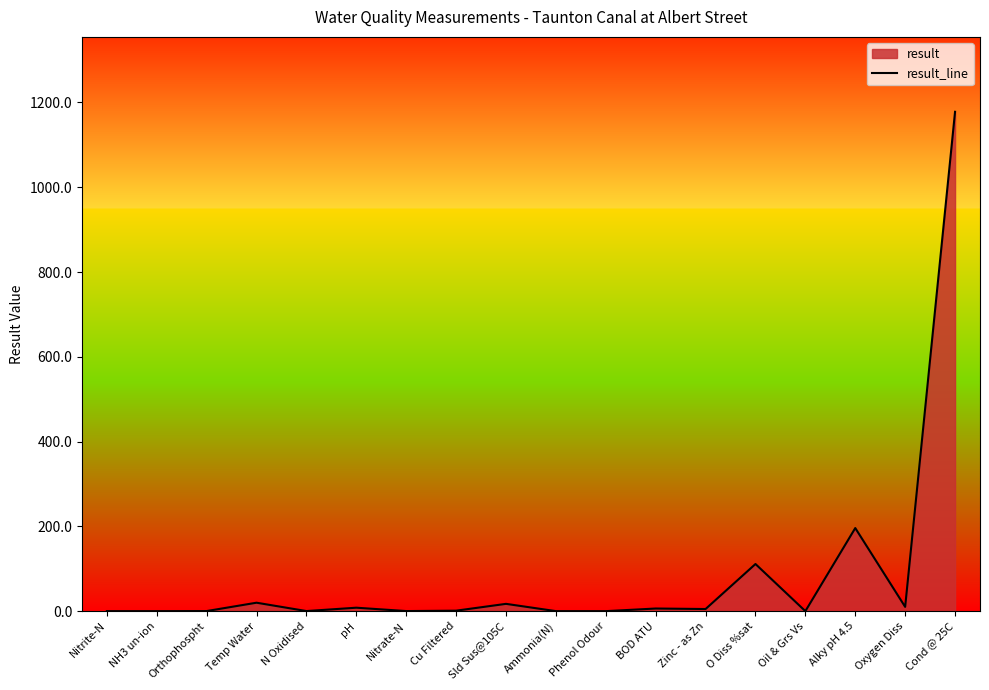

The chart shows a value of 283.7 at Alky pH 4.5. True or false?

False